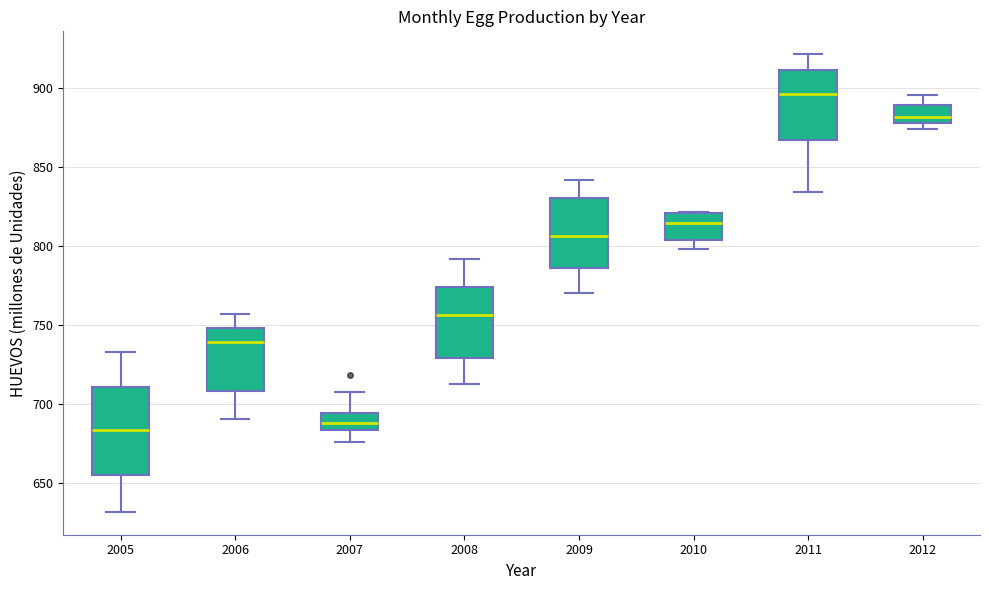

Reading left to right, transcribe this box plot: for each box, give where its median line is, the range the box spans, and where its two whiskers end, as read against the y-axis. The values are not printed on the chart, so give them approximately, as read against the axis.

2005: median 685, box 655 to 710, whiskers 630 to 735
2006: median 740, box 710 to 750, whiskers 690 to 755
2007: median 690, box 685 to 695, whiskers 675 to 710
2008: median 755, box 730 to 775, whiskers 715 to 790
2009: median 805, box 785 to 830, whiskers 770 to 840
2010: median 815, box 805 to 820, whiskers 800 to 820
2011: median 895, box 865 to 910, whiskers 835 to 920
2012: median 880 (inside the box), box 880 to 890, whiskers 875 to 895